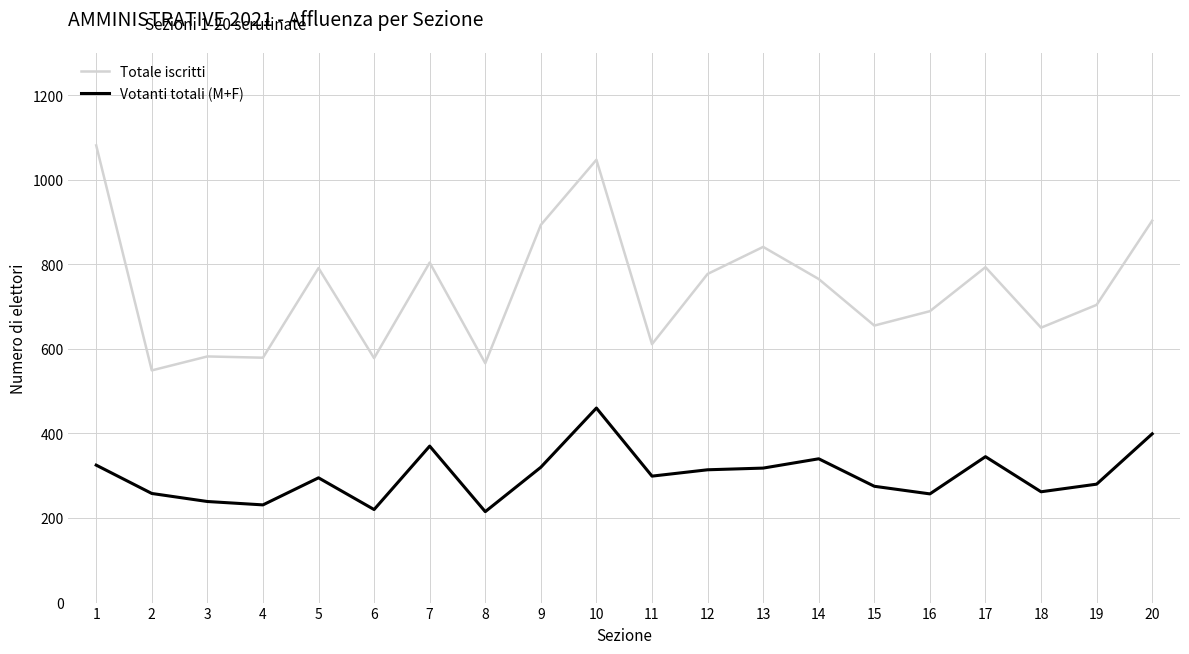

Which series has the widest spread of values?

Totale iscritti